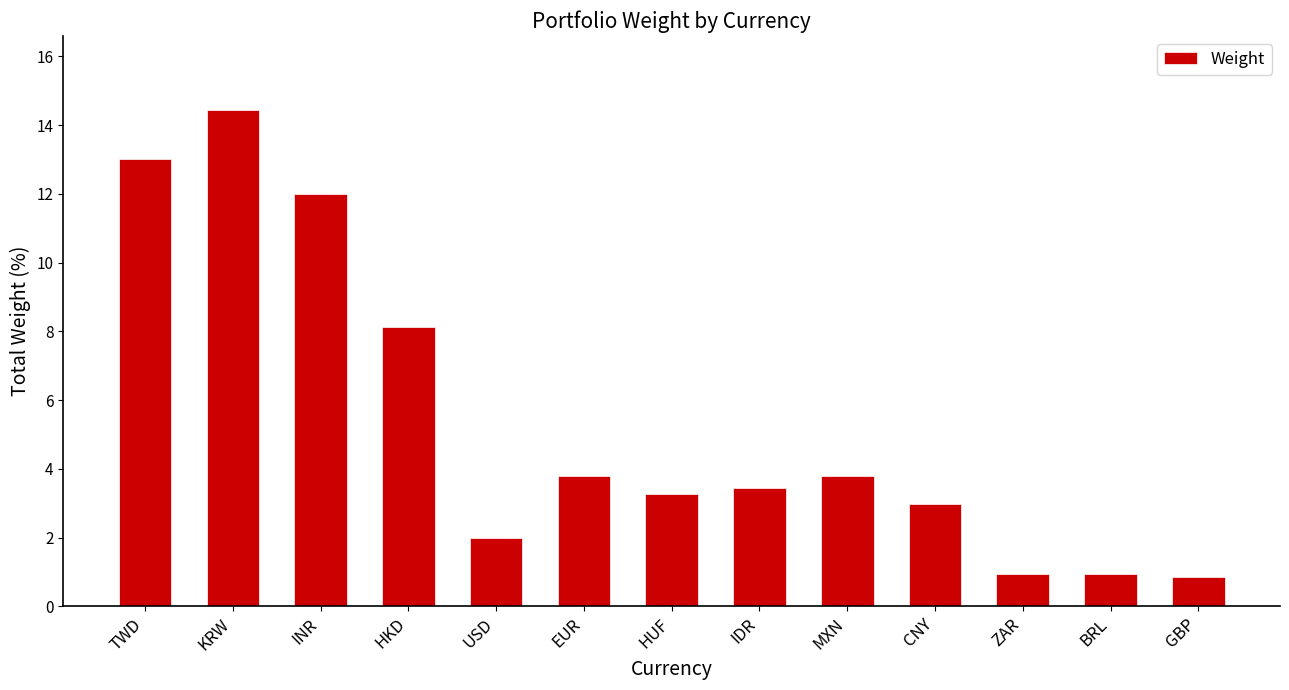

Between USD and EUR, which is larger?

EUR